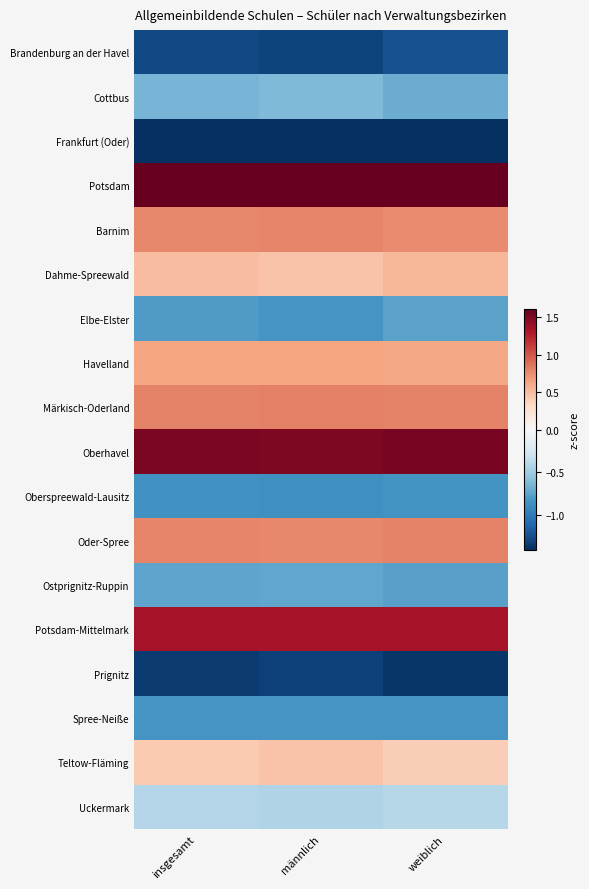

How many categories are shown in the chart?

3